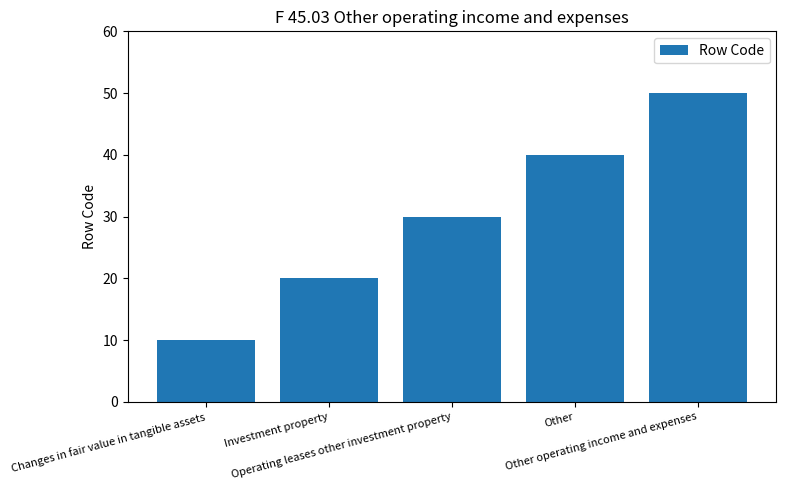

At which category does the chart reach its peak across all series?

Other operating income and expenses